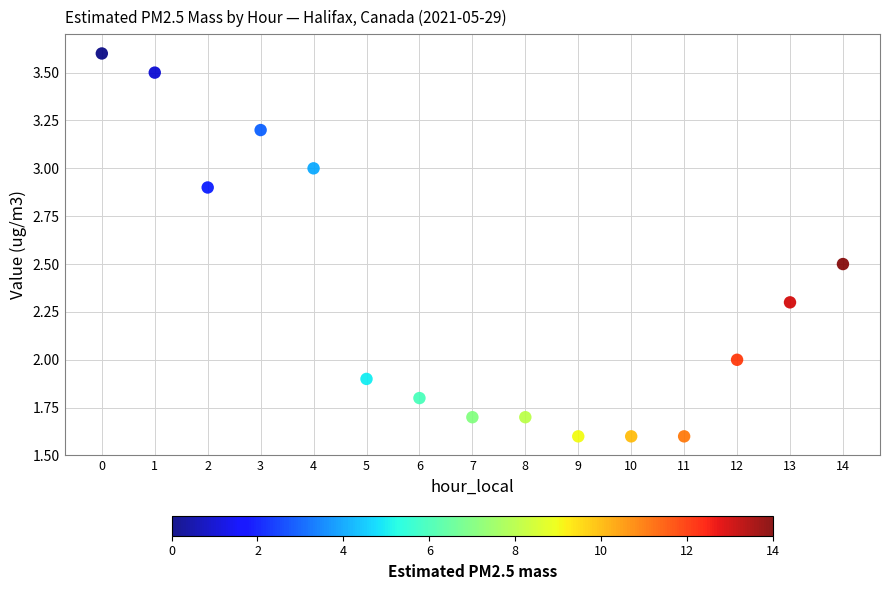

What is the range of Y values (max minus min)?

2.0